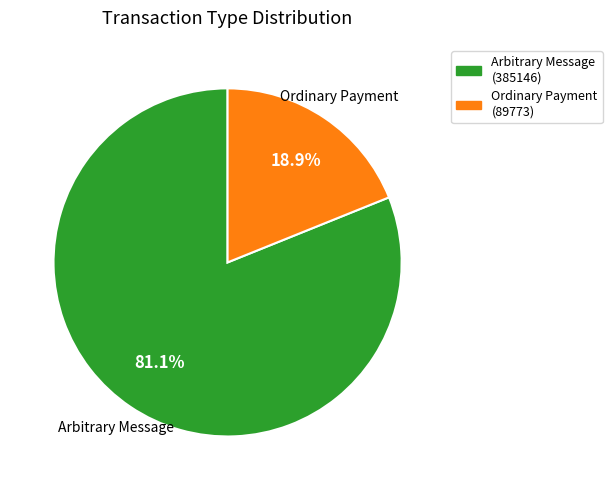

To the nearest percent, what is the average slice percentage?

50%